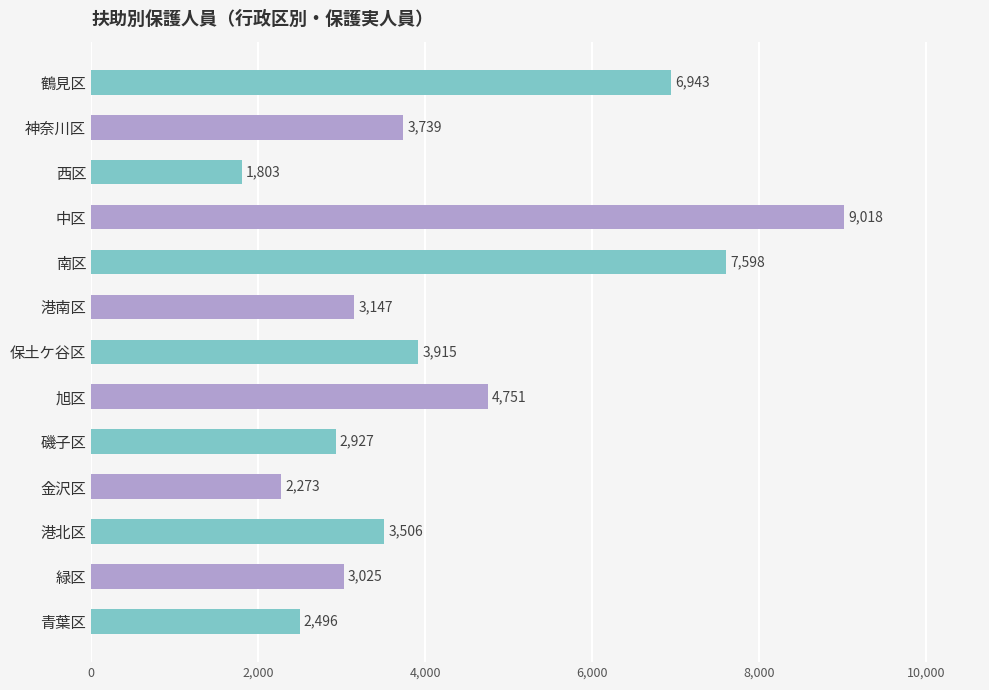

Where is the data nearest to the value 5410?

旭区